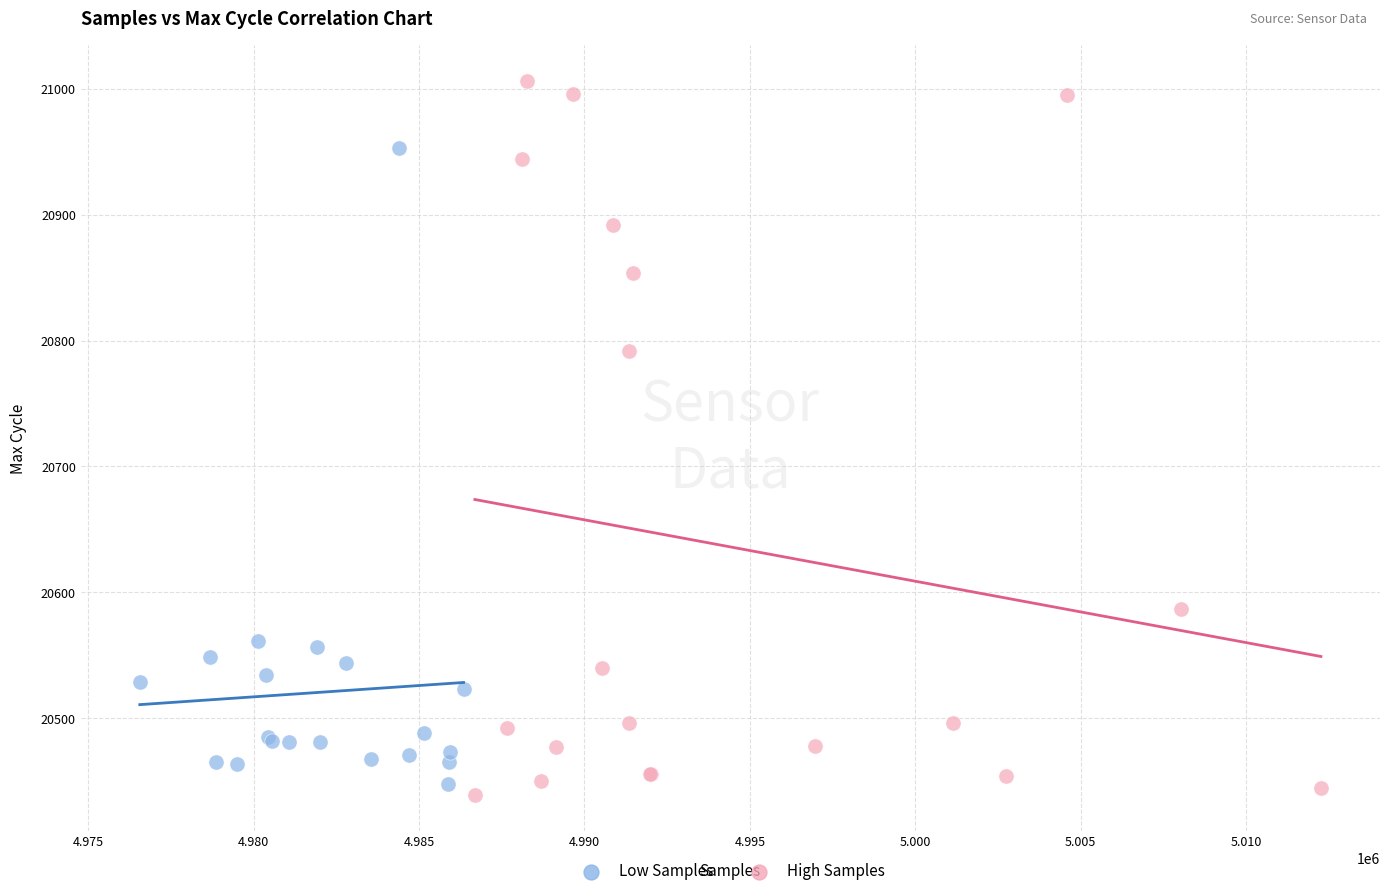

Which series has the widest spread of Y values?

High Samples